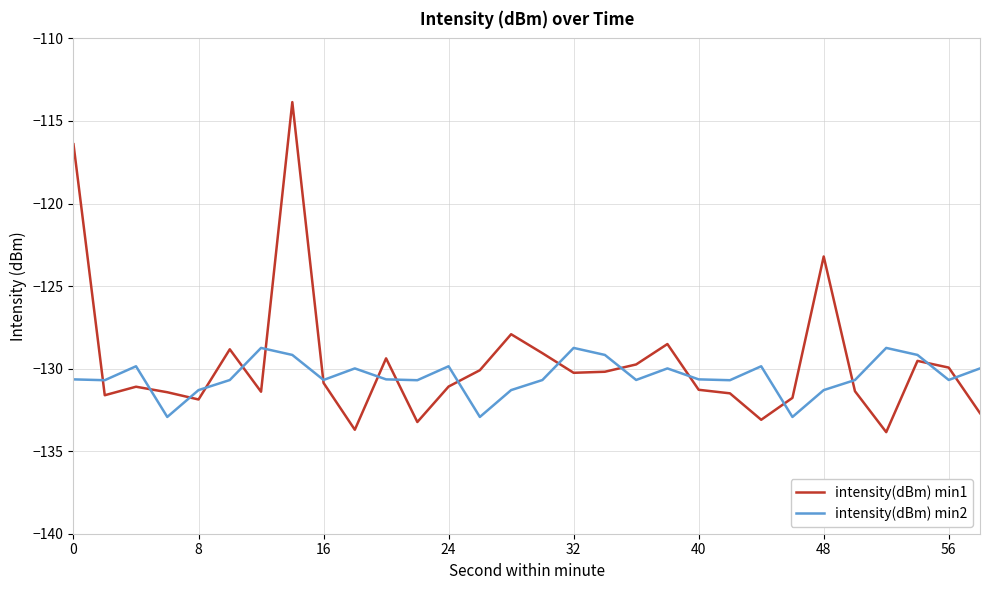

Is this an area chart (filled region under the line)?

No